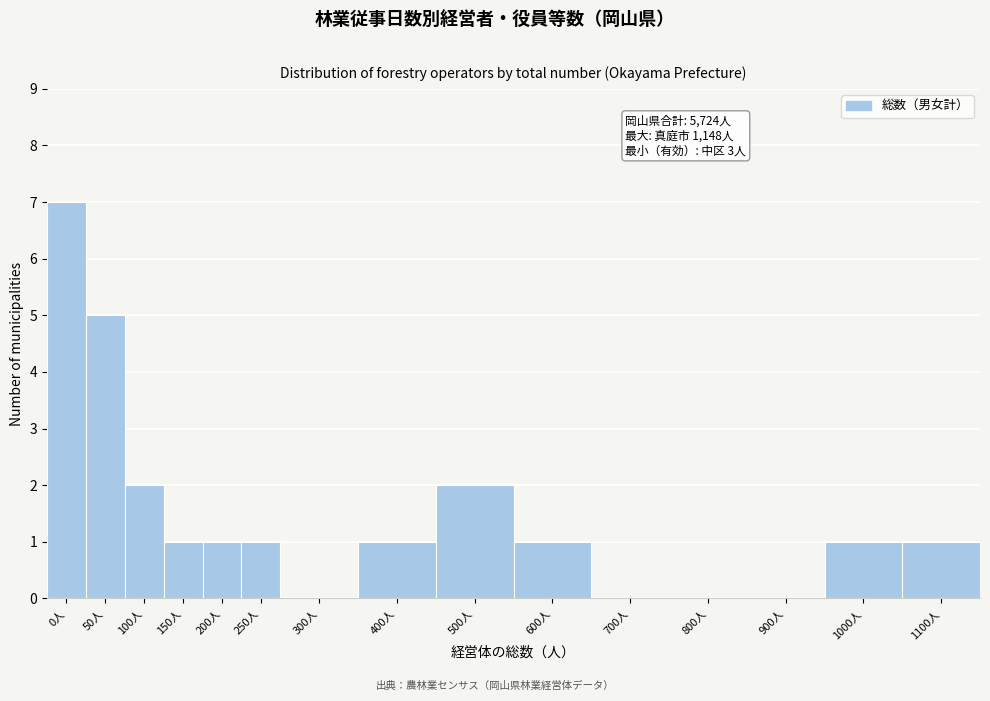

Reading left to right, extract all data points from this chart.

0人=7	50人=5	100人=2	150人=1	200人=1	250人=1	300人=0	400人=1	500人=2	600人=1	700人=0	800人=0	900人=0	1000人=1	1100人=1